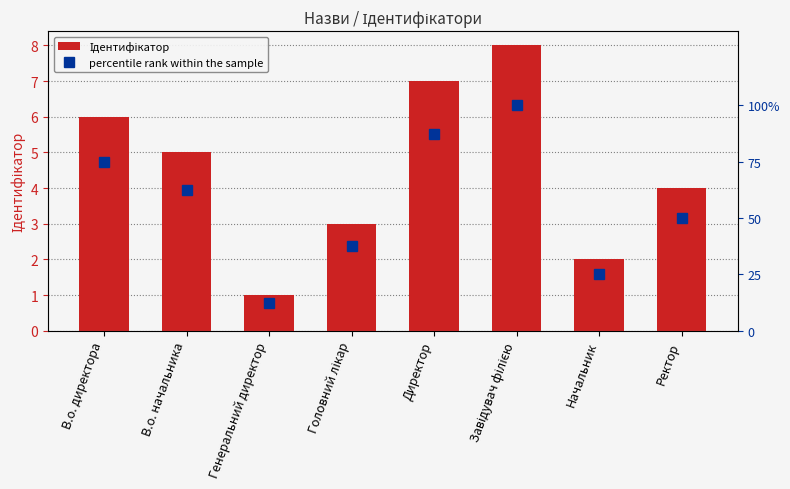

Is the value of percentile rank within the sample at Начальник greater than the value of Ідентифікатор at В.о. начальника?

Yes